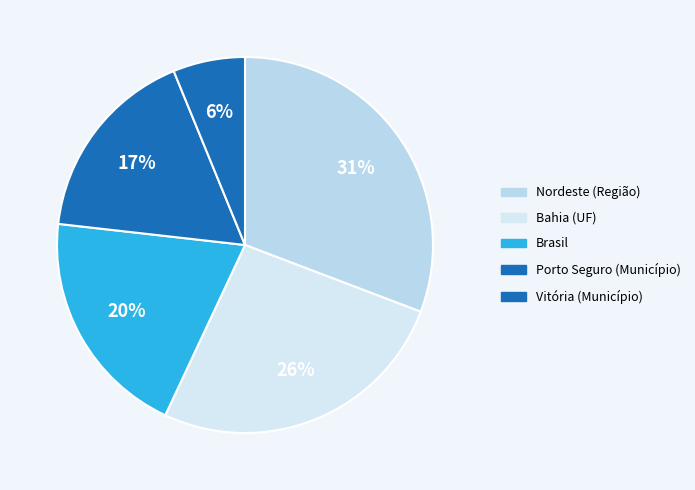

How many slices are in this pie chart?

5